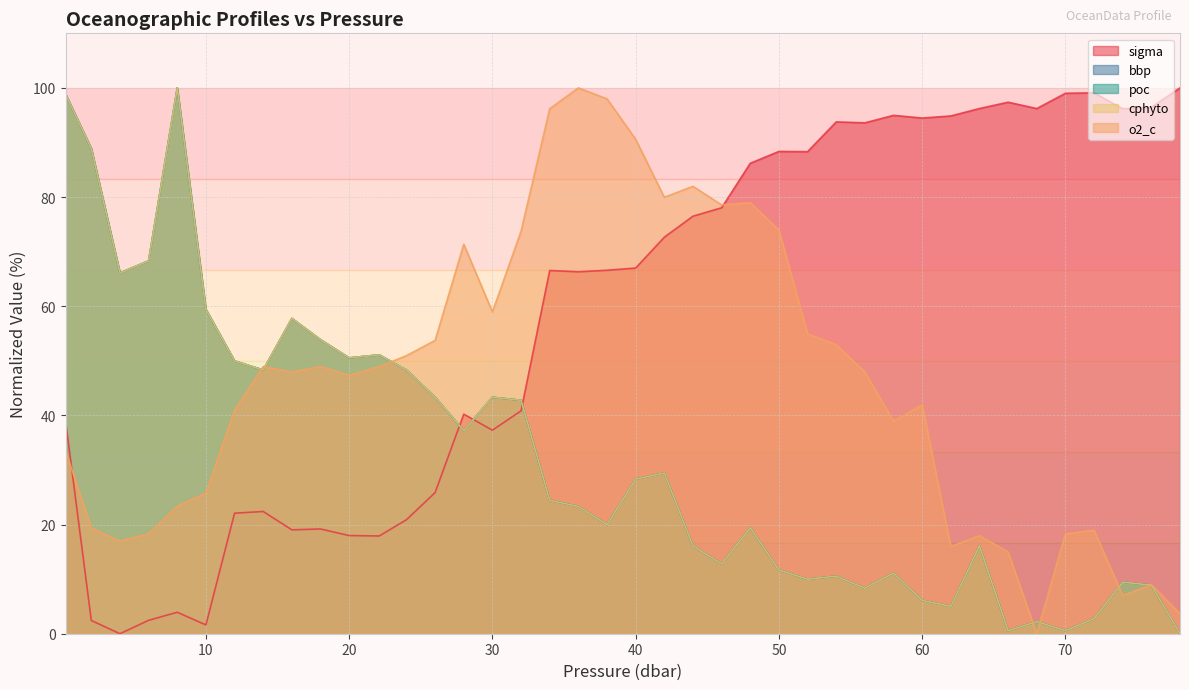

How many lines are shown in the chart?

5